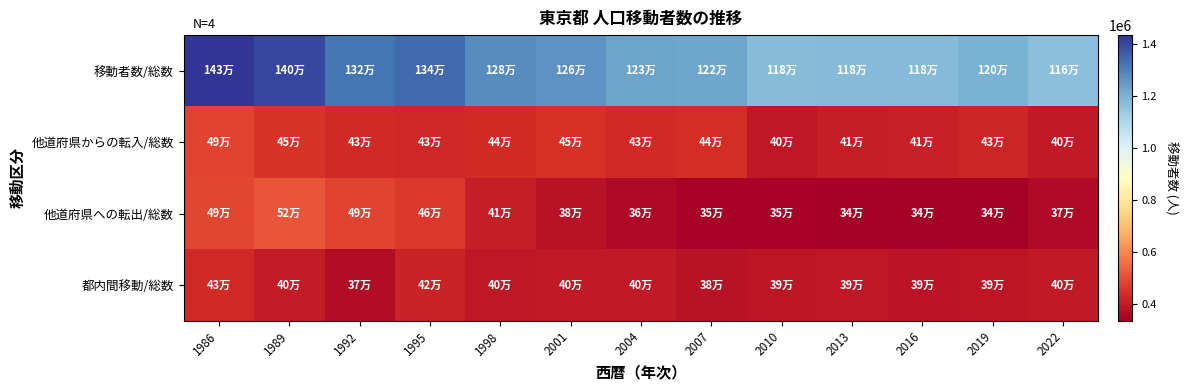

At which category is the sum across all series the highest?

1986